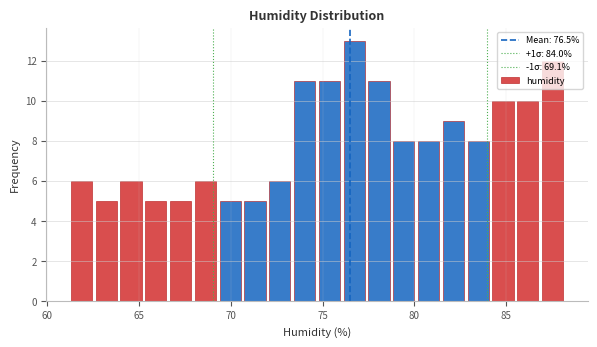

Read against the x-axis, roughly where is the centre of the tallest bar?

76.5